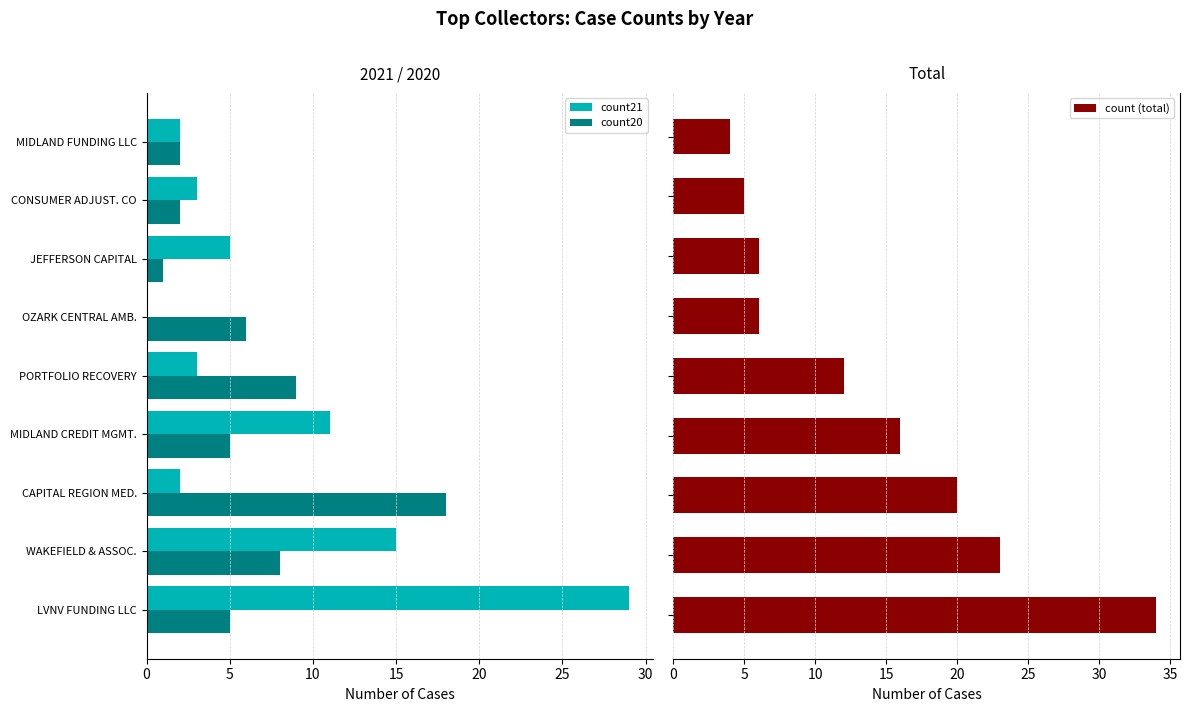

What is the approximate value of count (total) at 0?

34